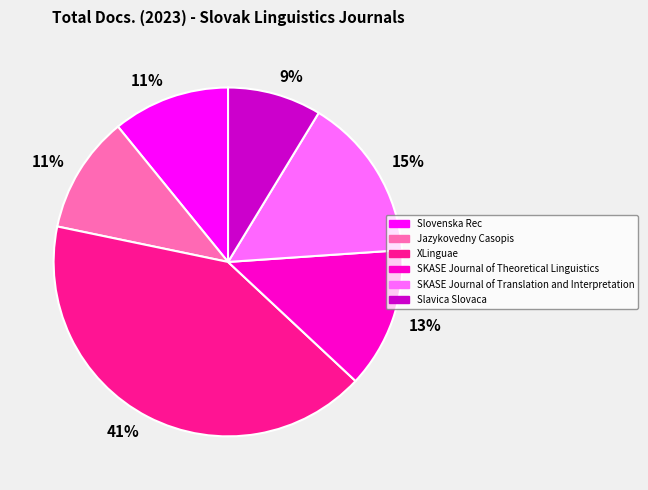

How many slices are in this pie chart?

6